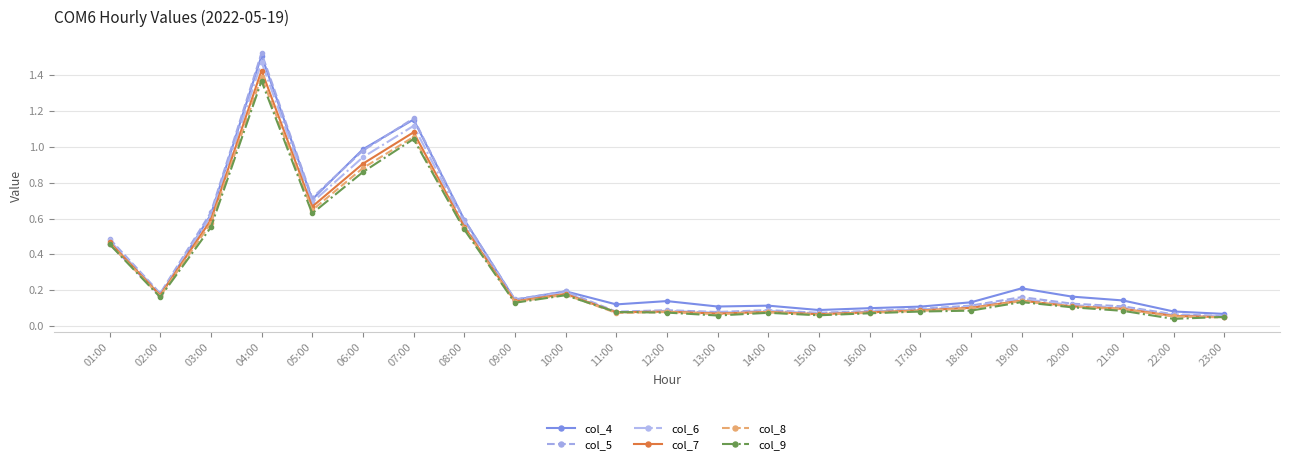

What is the label of the 18th point from the left?

18:00